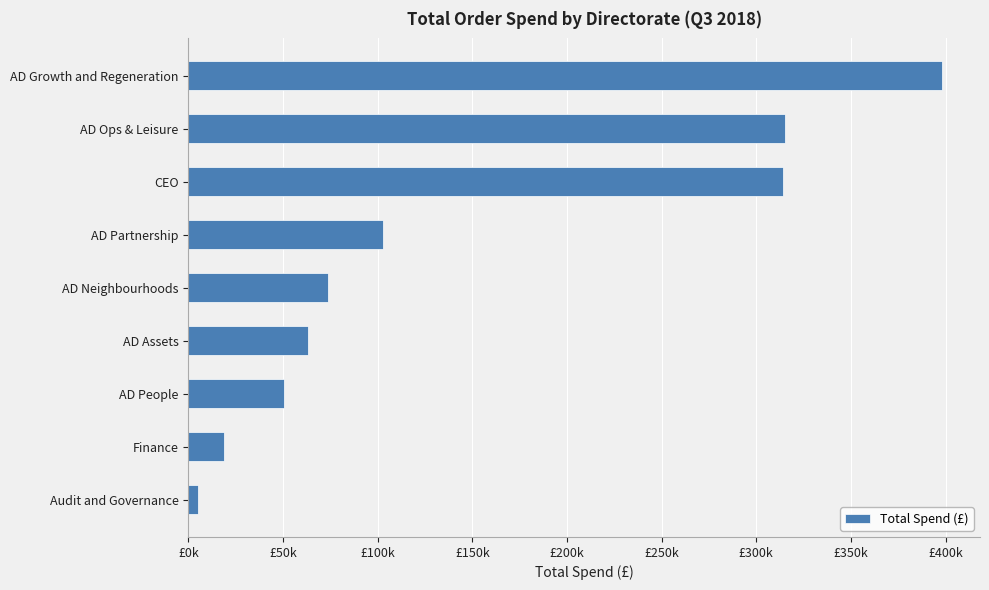

Are the bars horizontal?

Yes